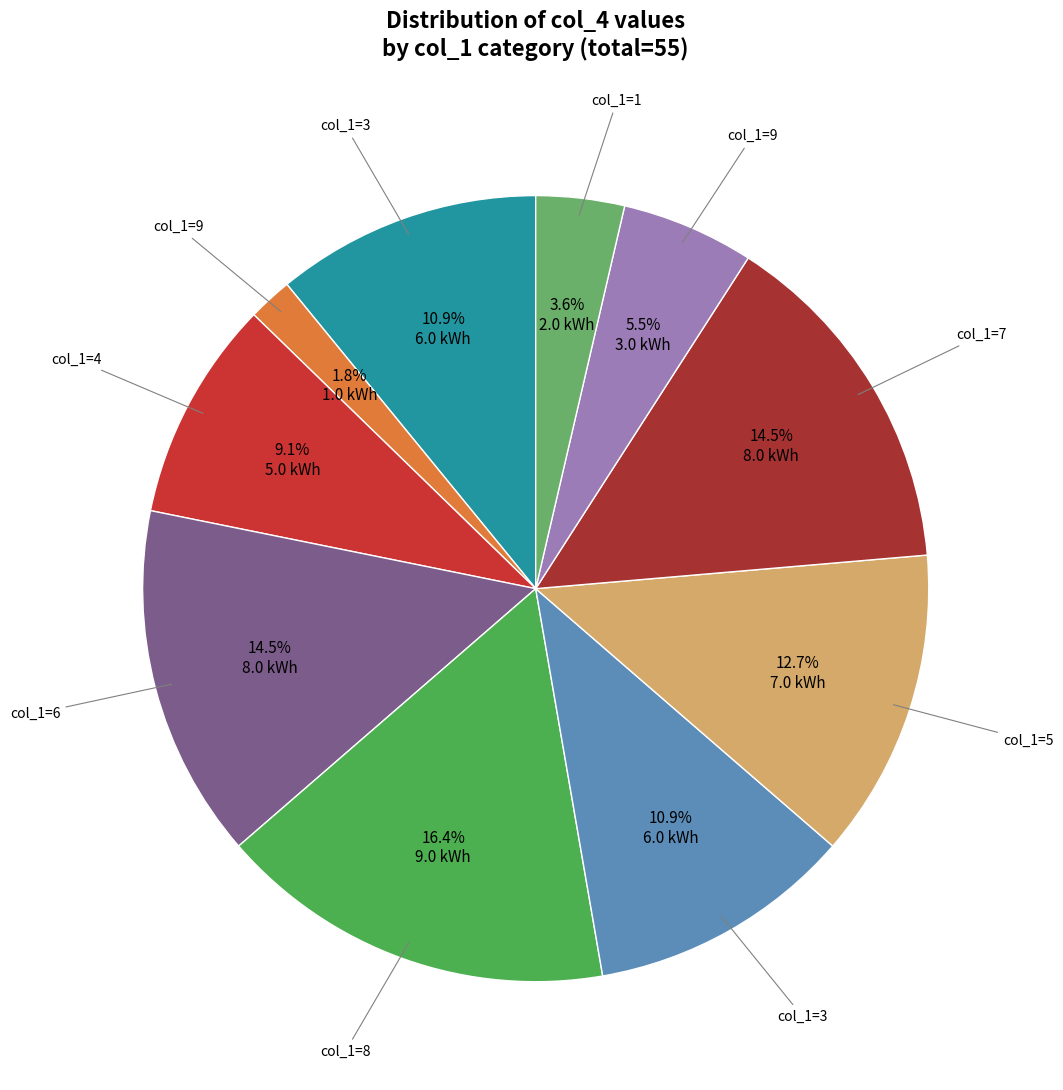

How many slices are in this pie chart?

10